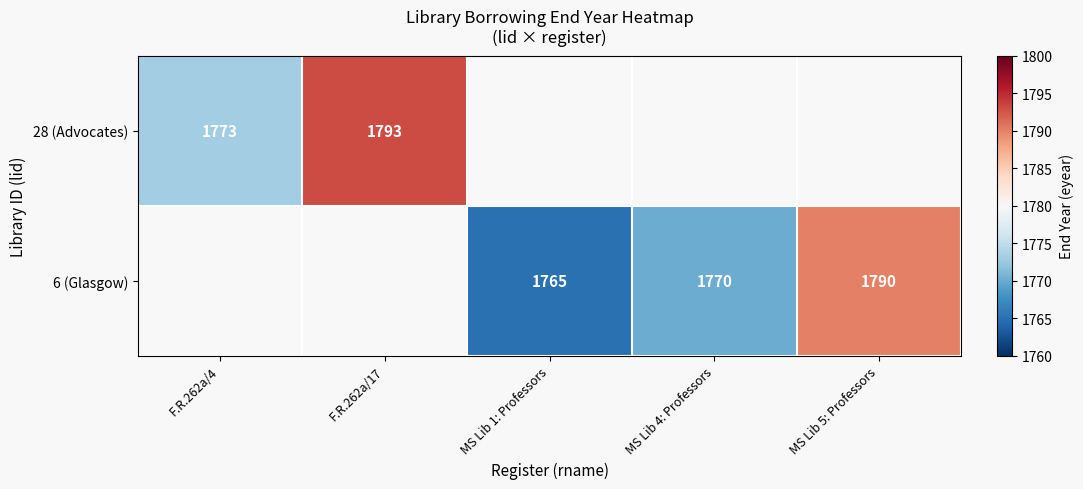

Count the number of data series in this chart.

2